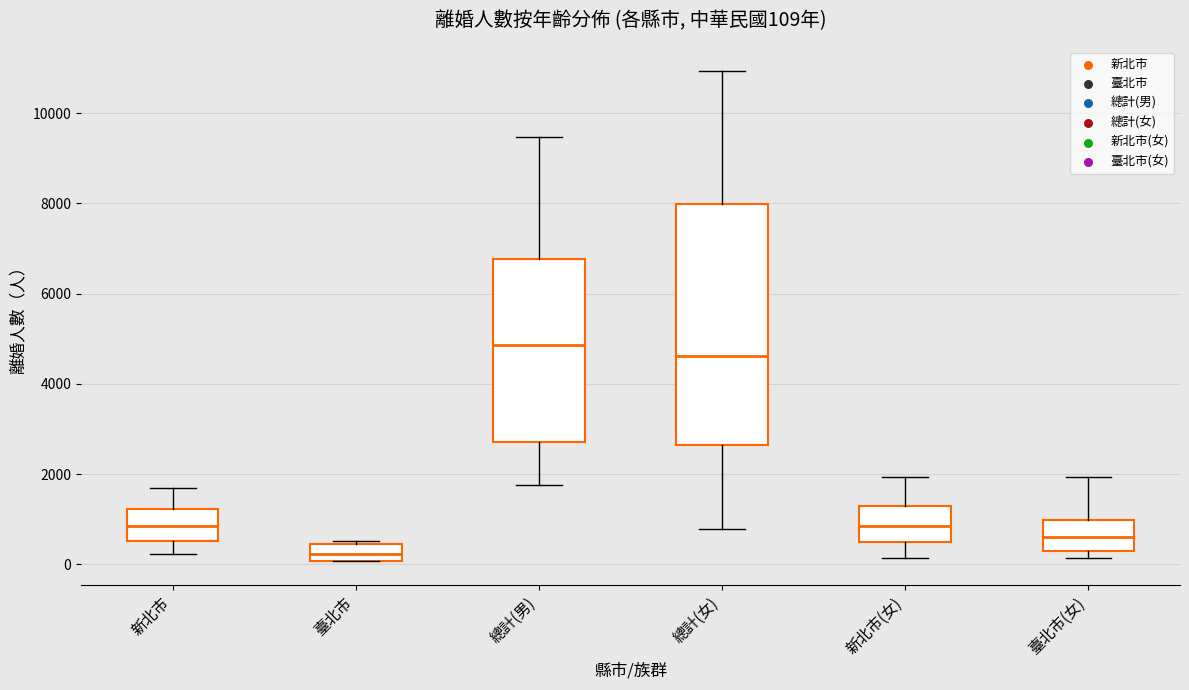

Which box is the tallest, from its lower edge to its upper edge?

總計(女)